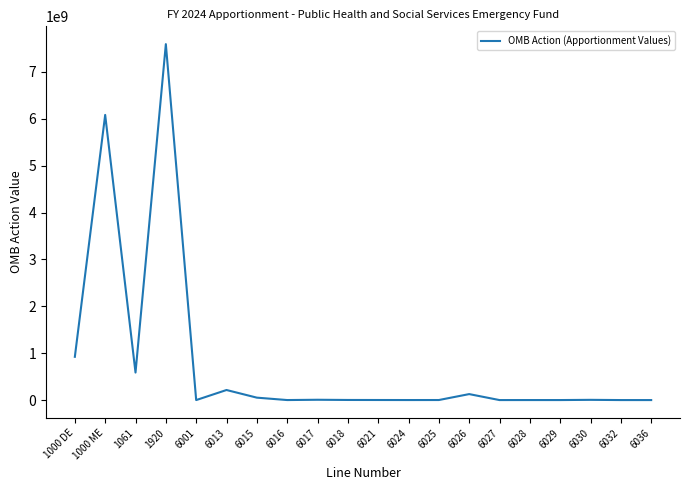

What is the change in value from 1920 to 6036?

-7592237479